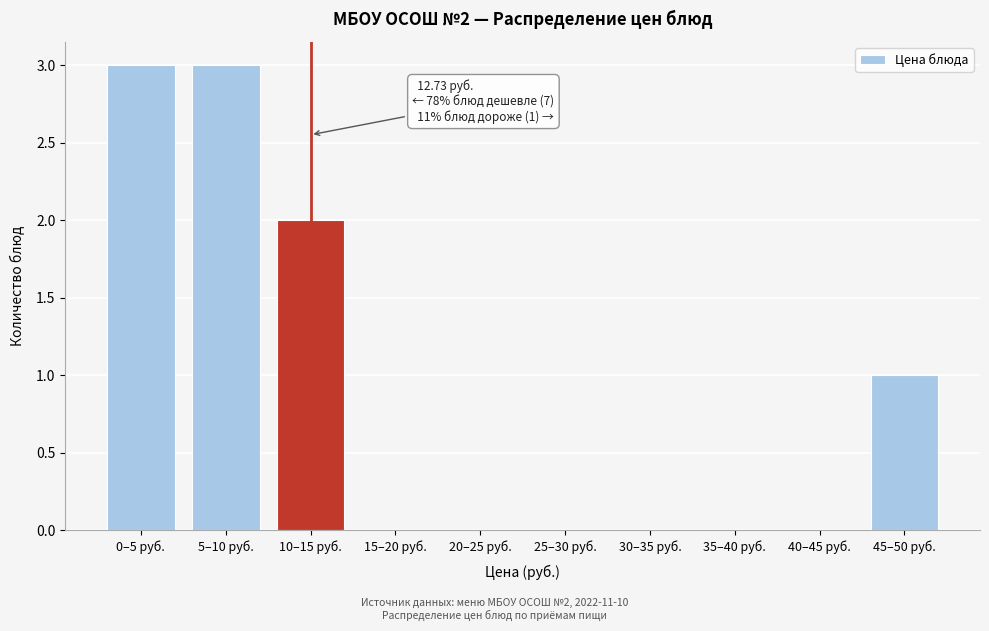

Reading left to right, extract all data points from this chart.

0–5 руб.=3	5–10 руб.=3	10–15 руб.=2	15–20 руб.=0	20–25 руб.=0	25–30 руб.=0	30–35 руб.=0	35–40 руб.=0	40–45 руб.=0	45–50 руб.=1